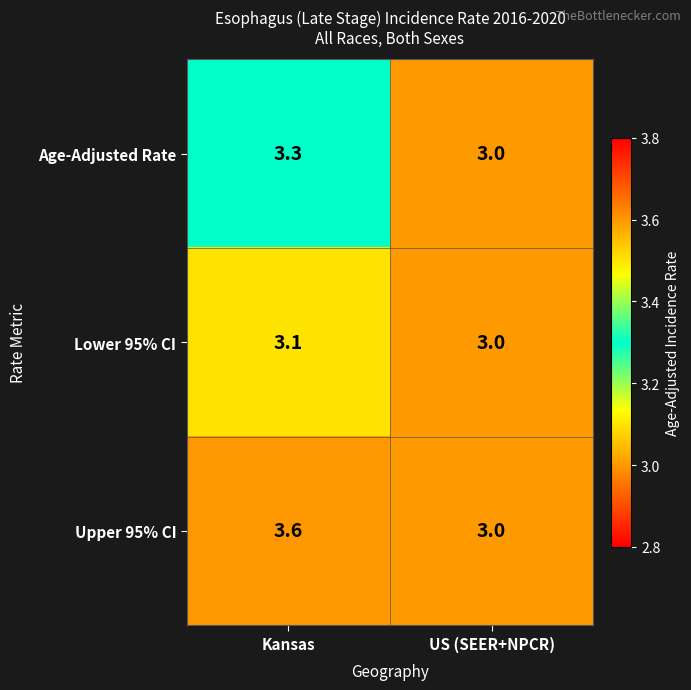

What is the sum of the Upper 95% CI values at US (SEER+NPCR) and Kansas?

6.6